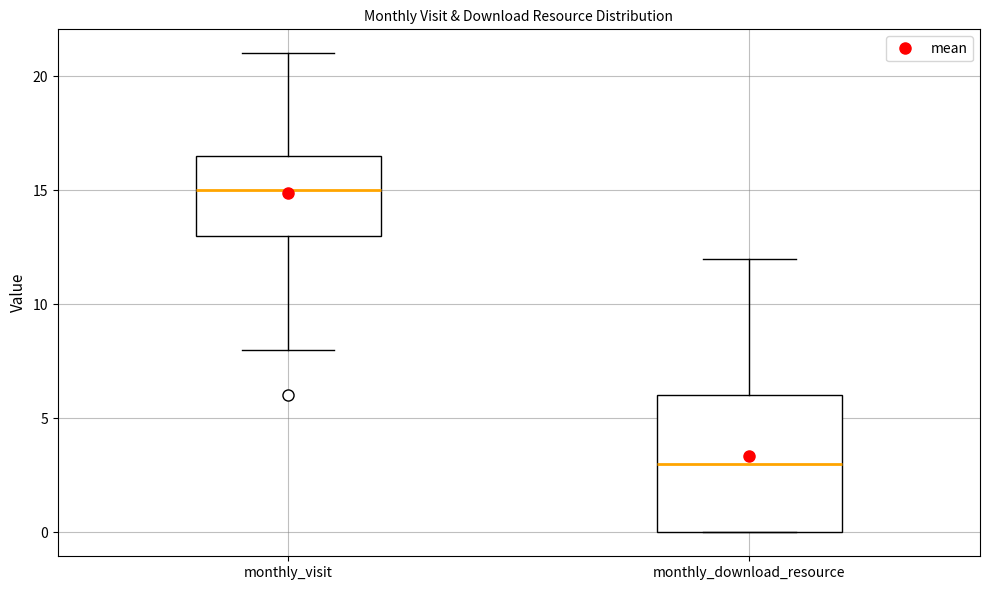

Which box's median line is the lowest?

monthly_download_resource